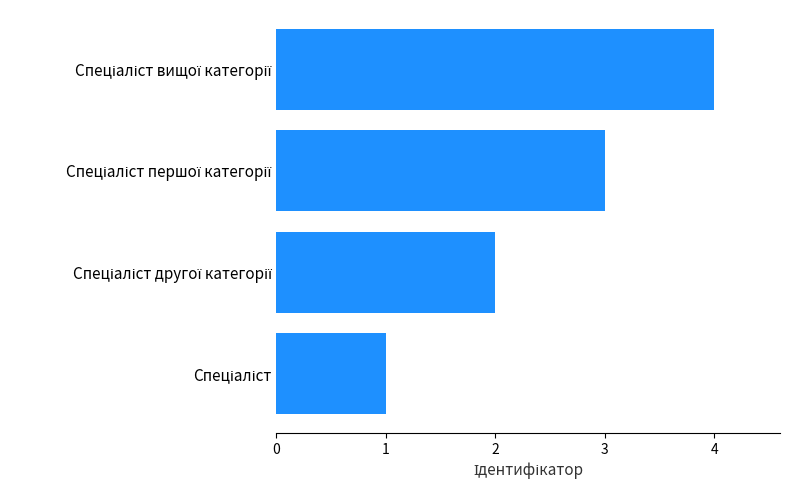

How many values are below 3?

2